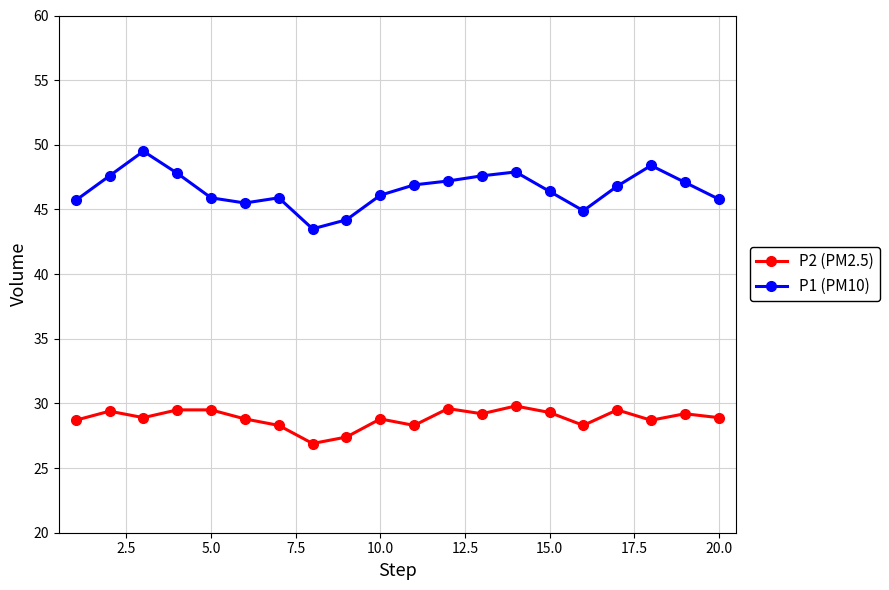

True or false: P2 (PM2.5) and P1 (PM10) cross at least once.

False